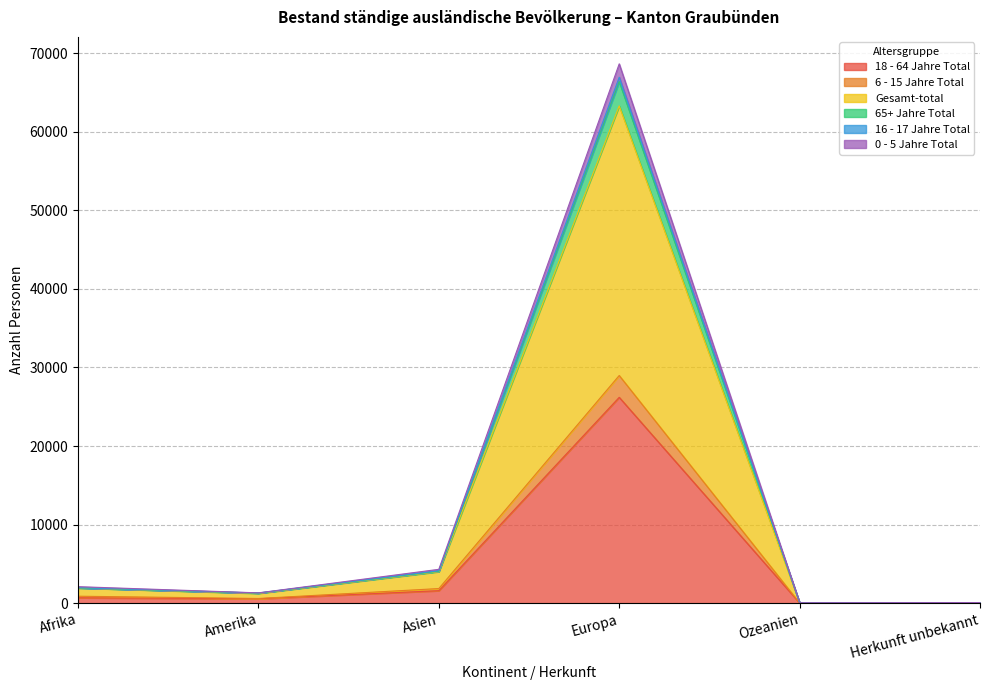

What is the value of the Gesamt-total point at the 5th from the left?

54